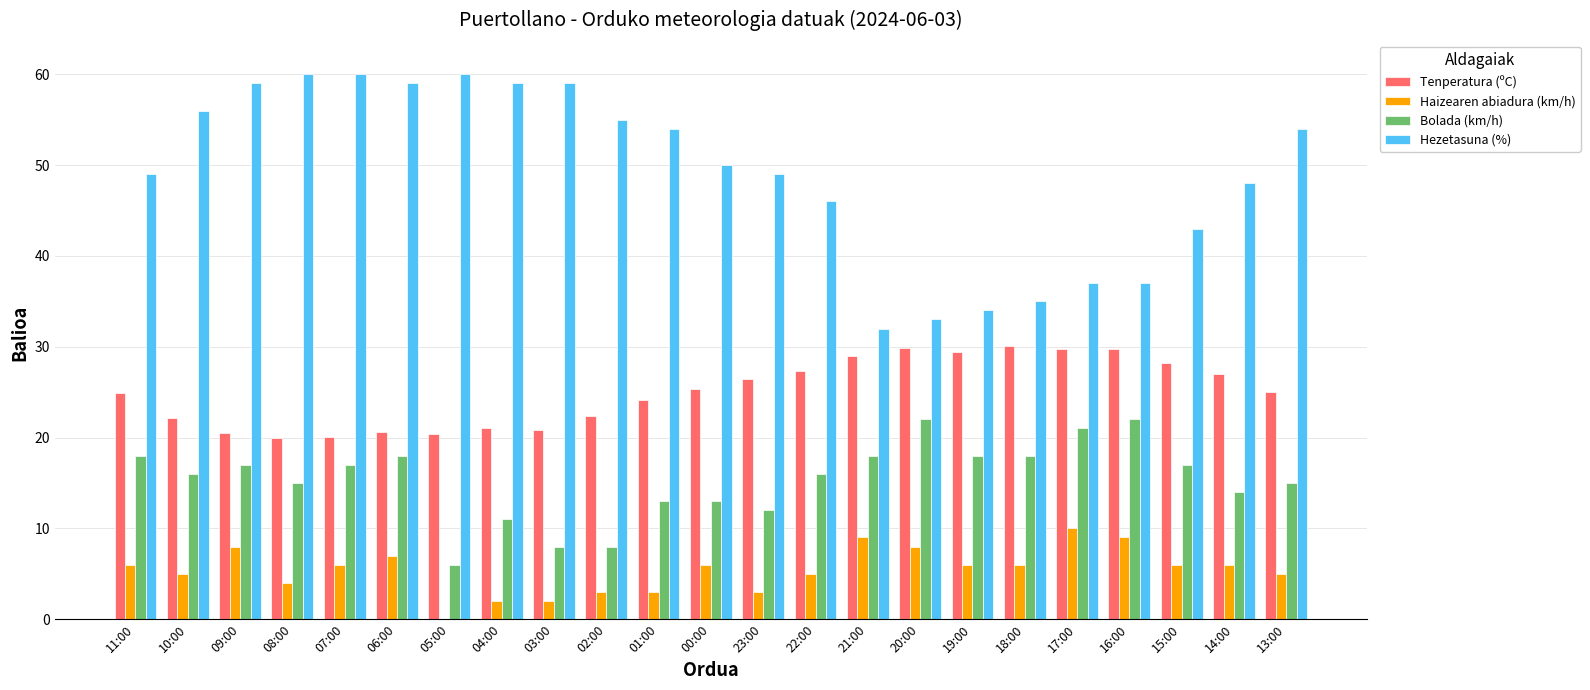

What is the highest value of the Bolada (km/h) series?

22.0